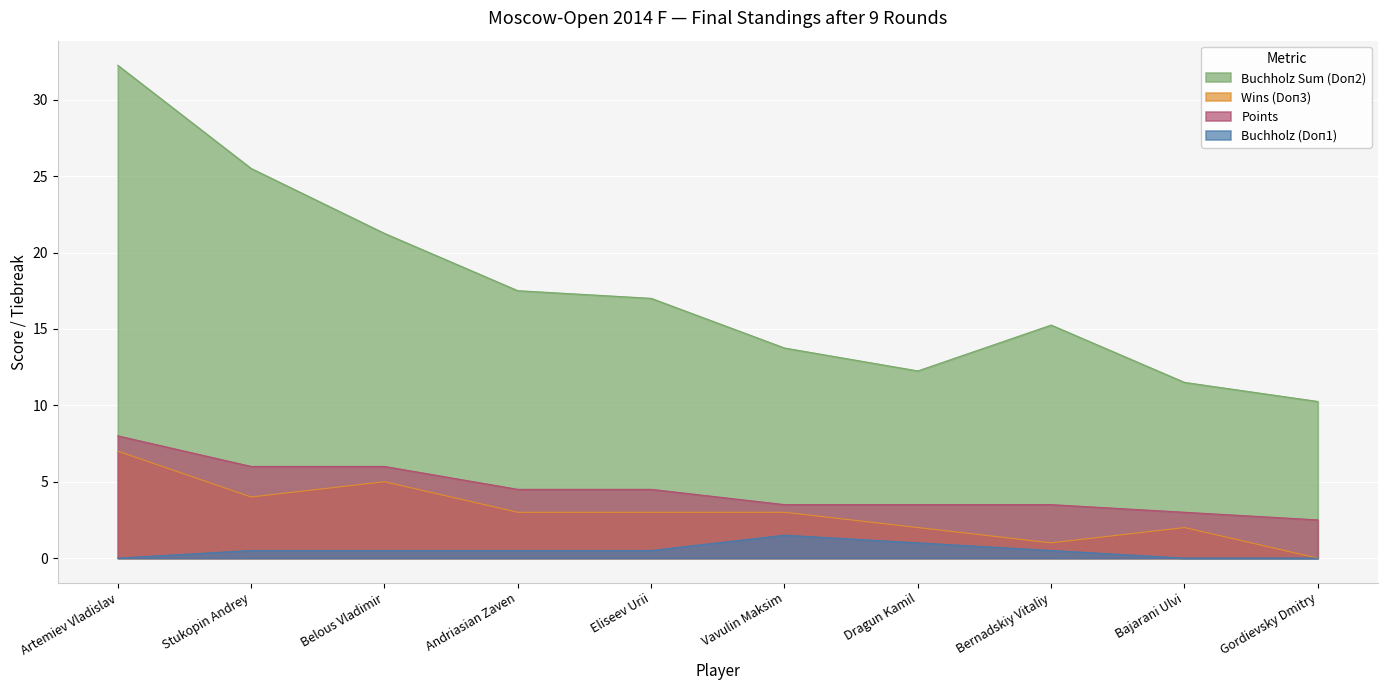

Which series has the widest spread of values?

Buchholz Sum (Doп2)